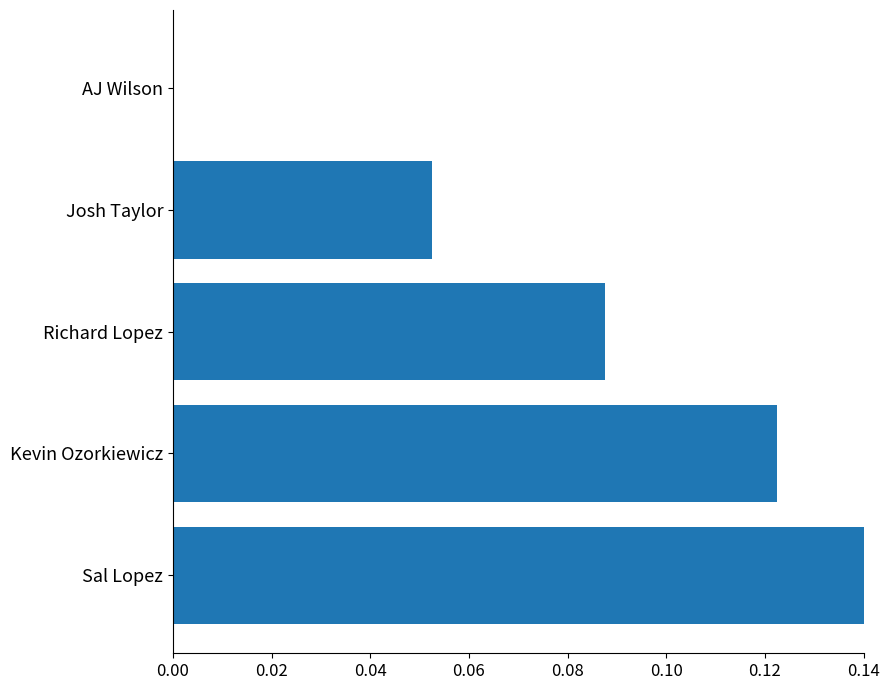

How many distinct data groups are displayed?

1